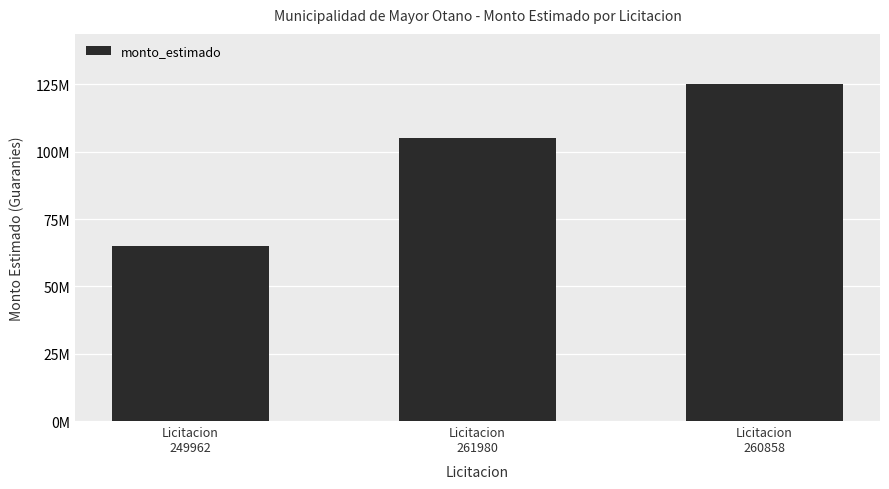

What is the label of the 3rd bar from the right?

Licitacion
249962